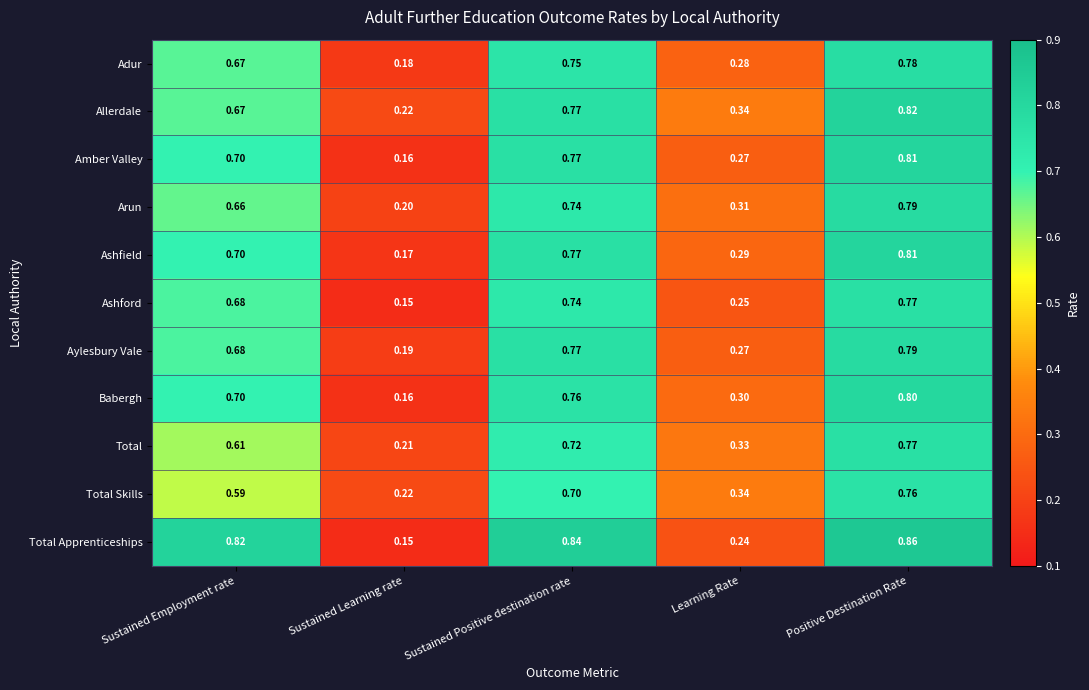

Where is Ashfield nearest to the value 0?

Sustained Learning rate